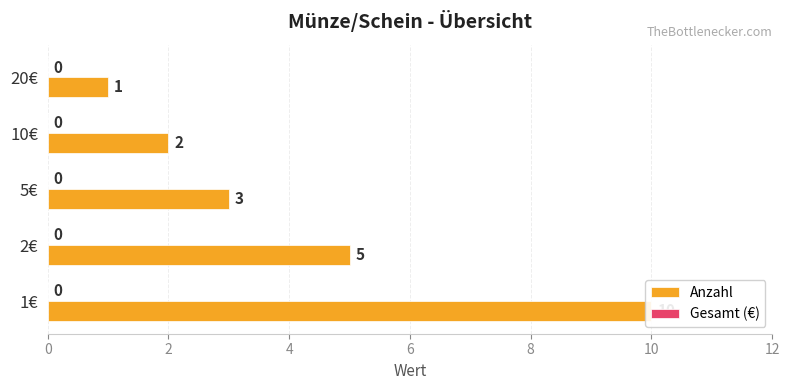

Is the value of Gesamt (€) at 4 greater than the value of Anzahl at 4?

No